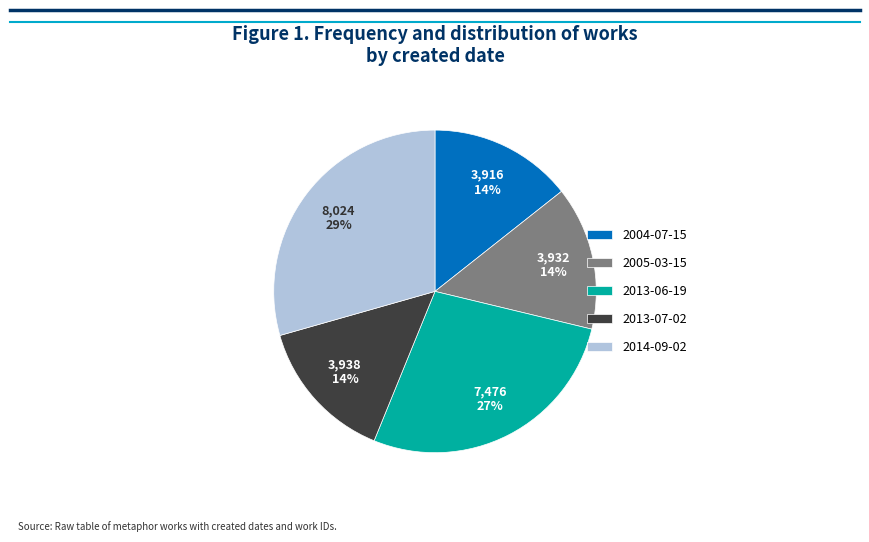

Between 2014-09-02 and 2013-06-19, which is larger?

2014-09-02